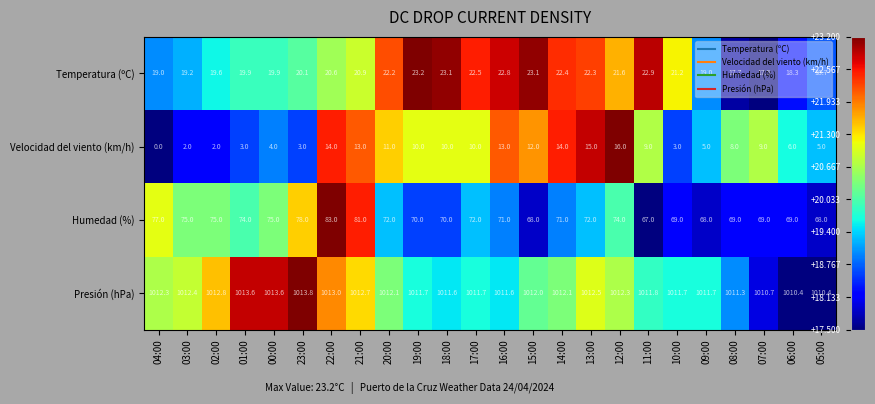

List the series in order of their peak value, highest first.

Presión (hPa), Humedad (%), Temperatura (ºC), Velocidad del viento (km/h)